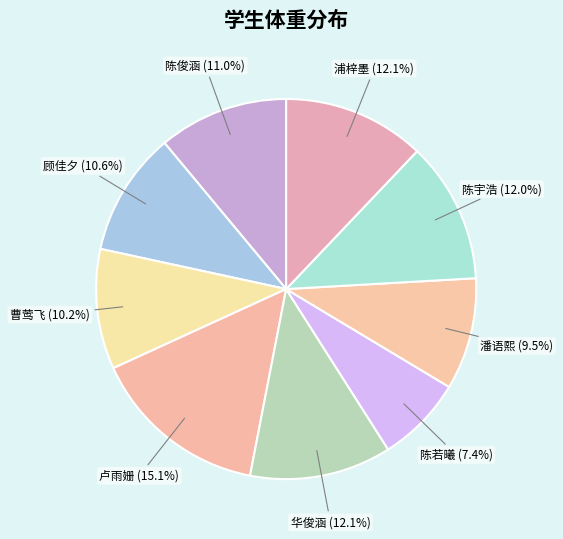

What percentage do 陈宇浩 and 潘语熙 together represent?

21.5%